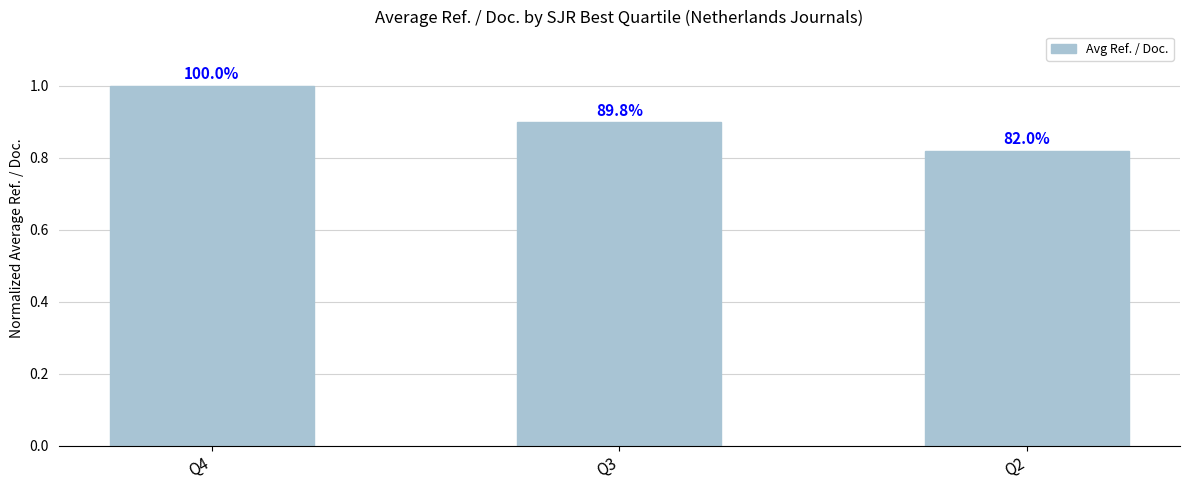

Is it true that the value at Q2 is 0.8?

True